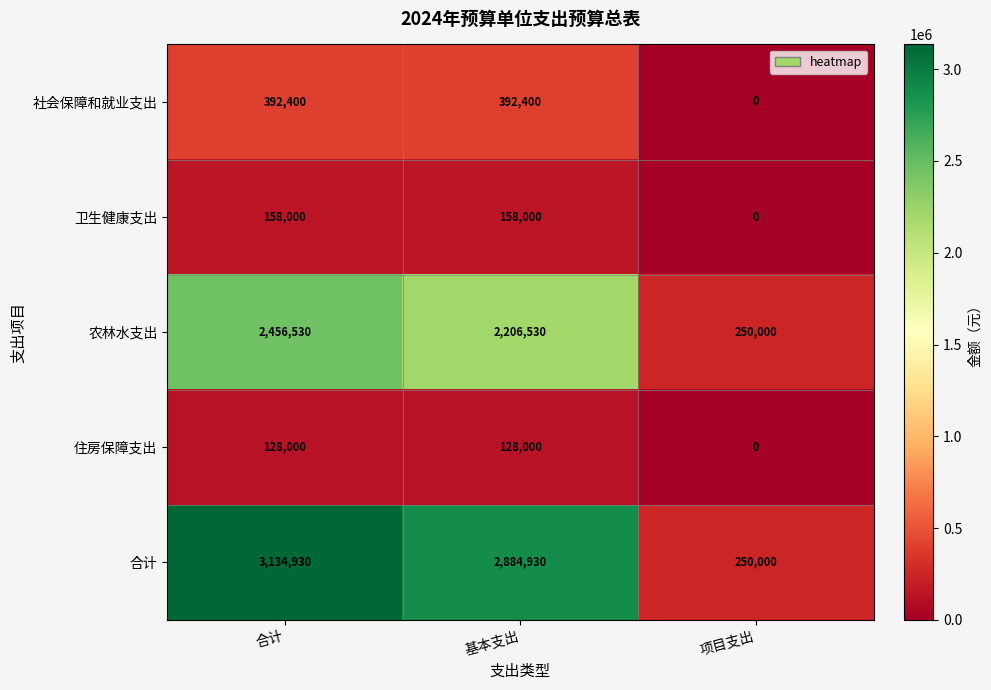

True or false: 社会保障和就业支出 has a value of 130978 at 基本支出.

False